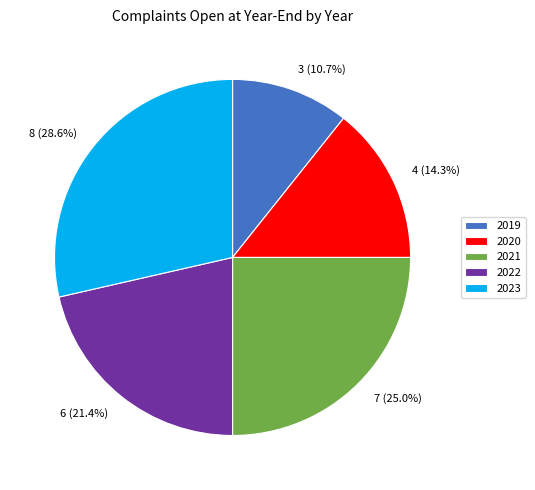

Does any single category account for the majority?

No